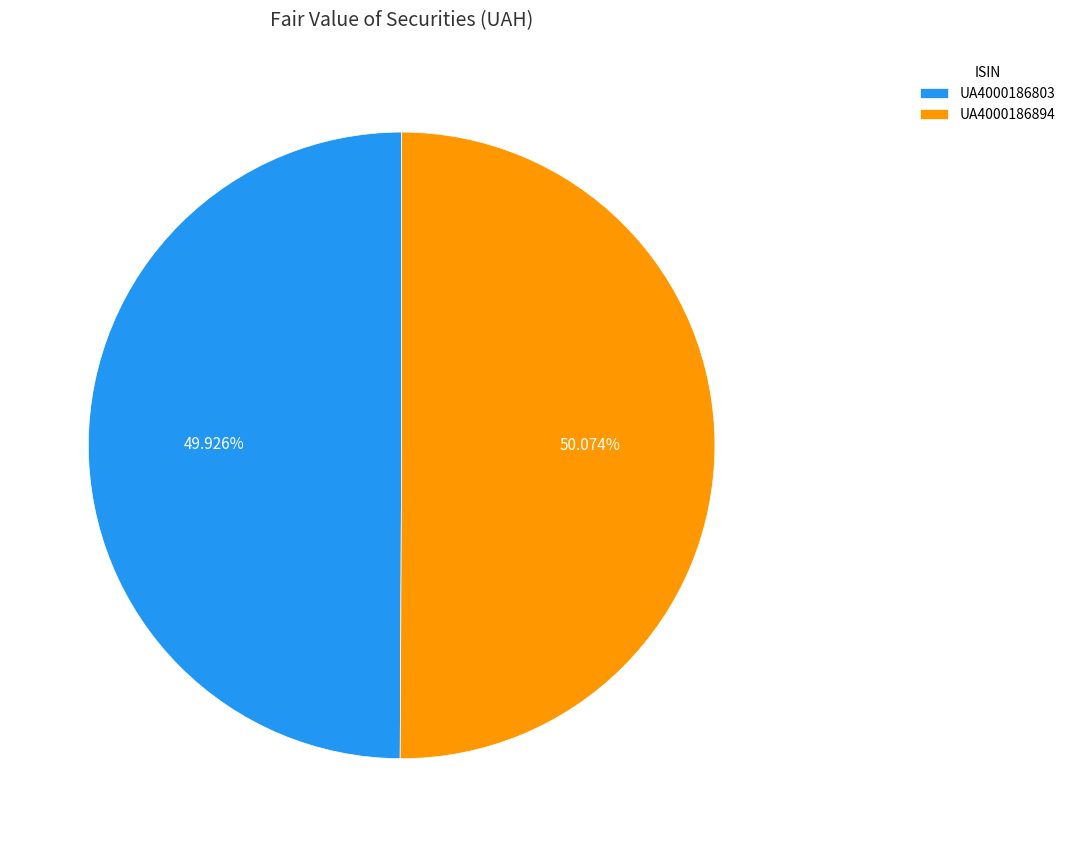

To the nearest percent, what is the average slice percentage?

50%